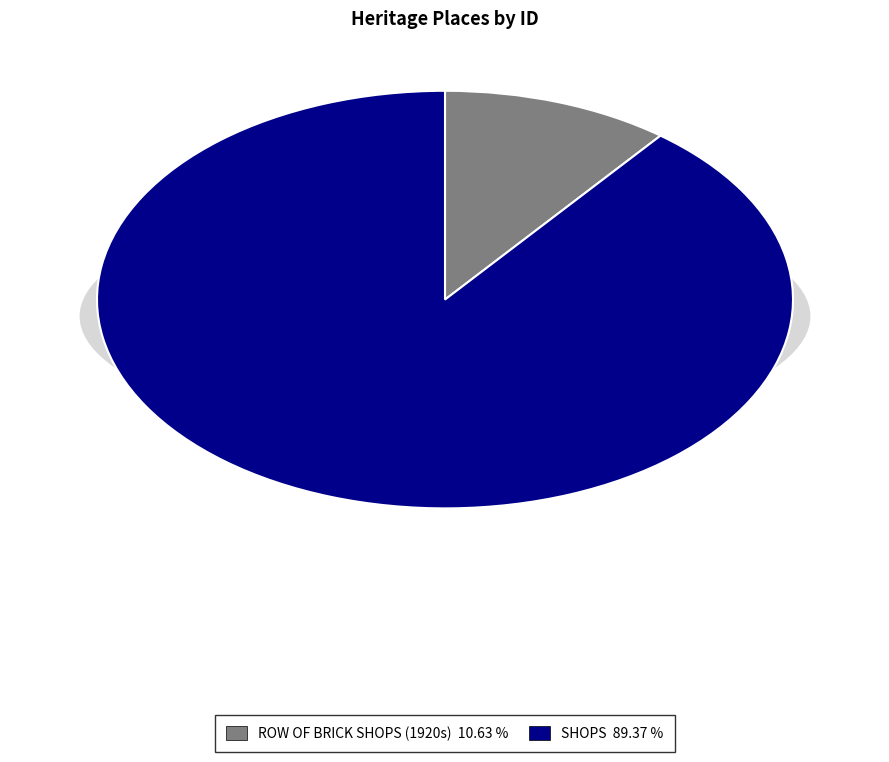

Does SHOPS represent more than half of the total?

Yes